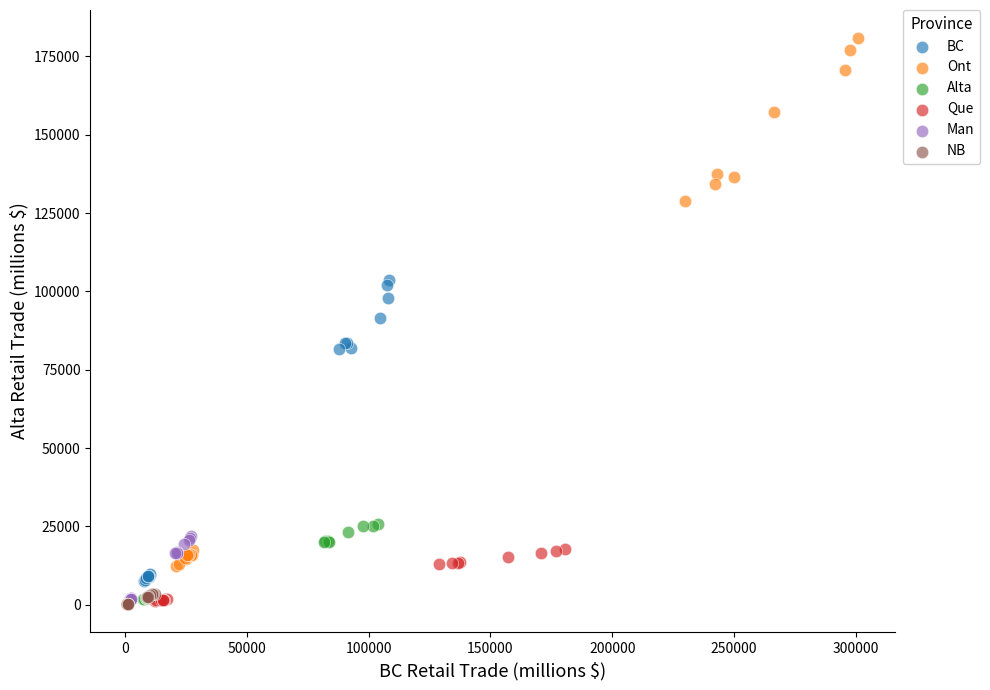

Which series reaches the maximum Y coordinate?

Ont